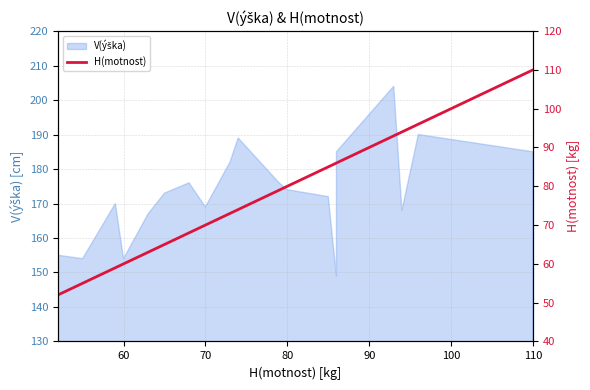

Is it true that the value at 18 is 140?

False